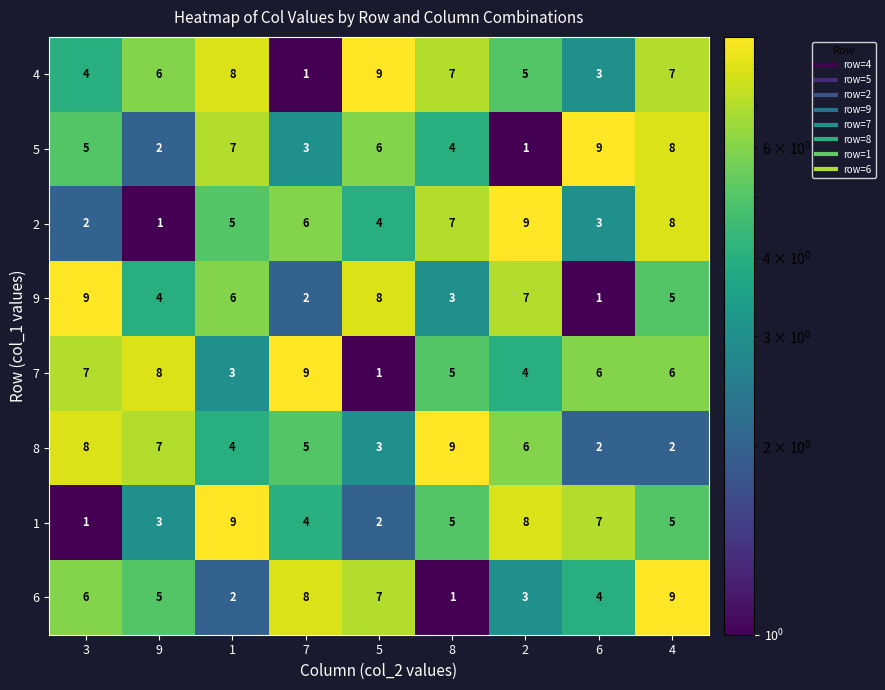

What is the difference between the highest and lowest values at 6?

8